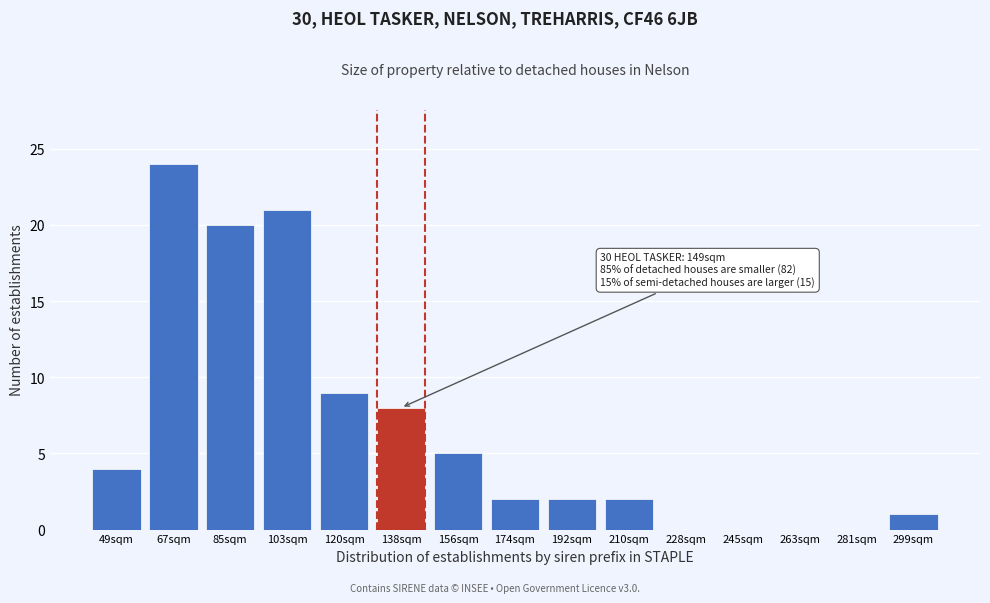

Reading left to right, what are all the values shown in this chart?

49sqm=4	67sqm=24	85sqm=20	103sqm=21	120sqm=9	138sqm=8	156sqm=5	174sqm=2	192sqm=2	210sqm=2	228sqm=0	245sqm=0	263sqm=0	281sqm=0	299sqm=1